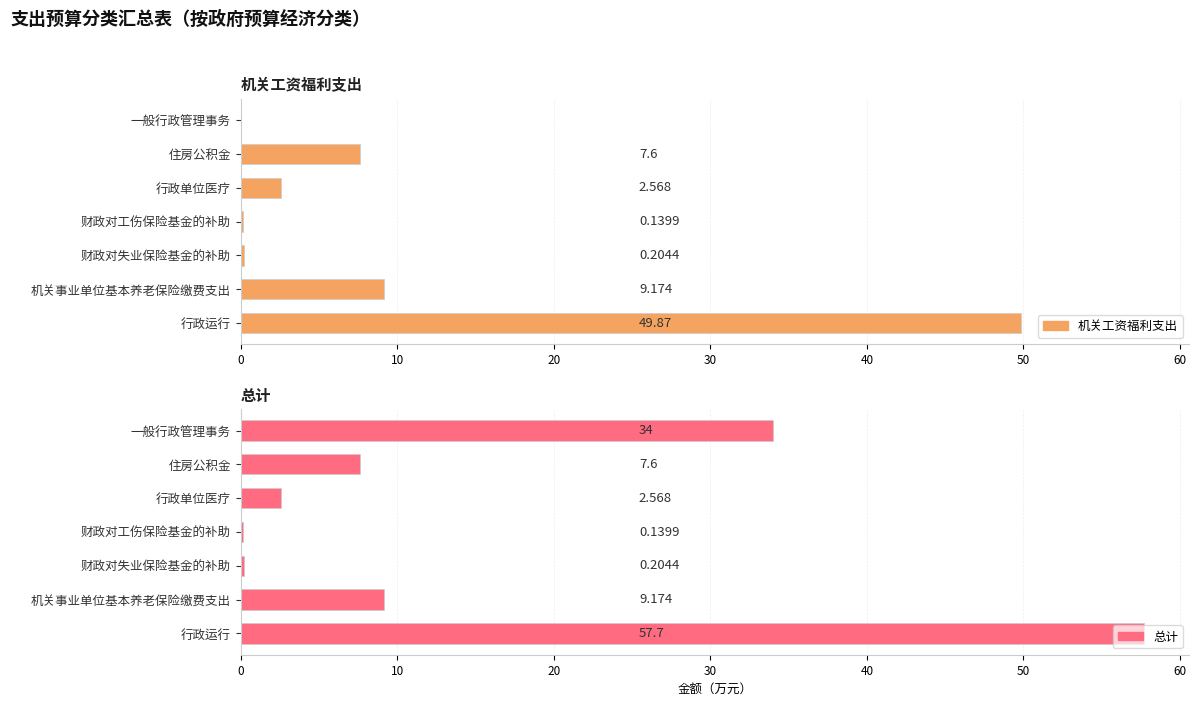

Is it true that 机关工资福利支出 equals 0.0 at 一般行政管理事务?

True